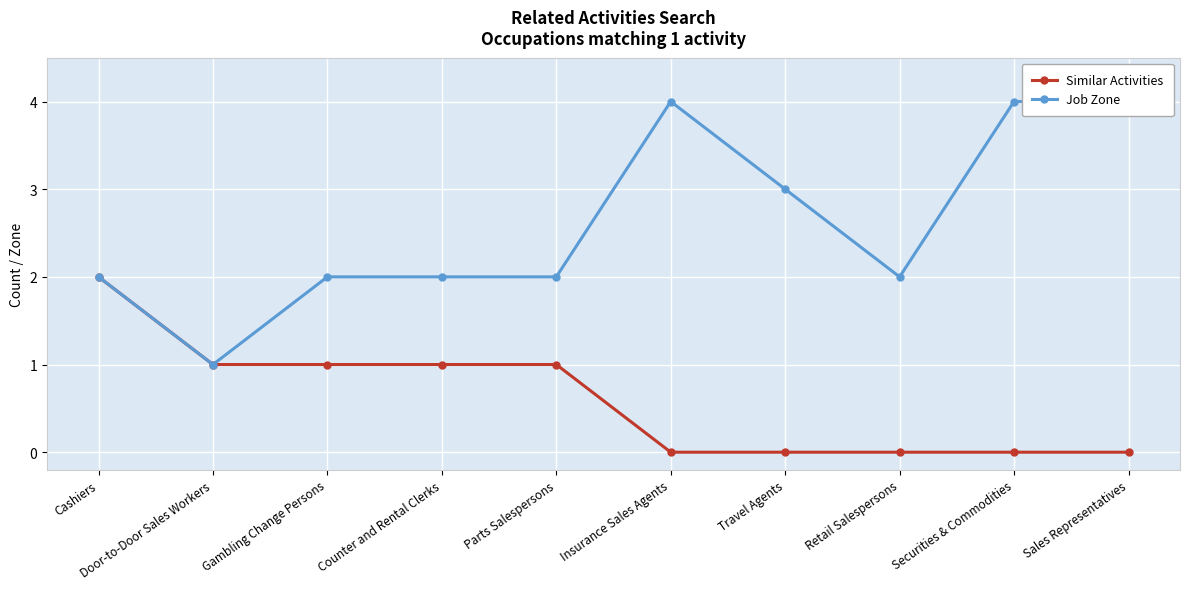

List the series in order of their overall mean, highest first.

Job Zone, Similar Activities